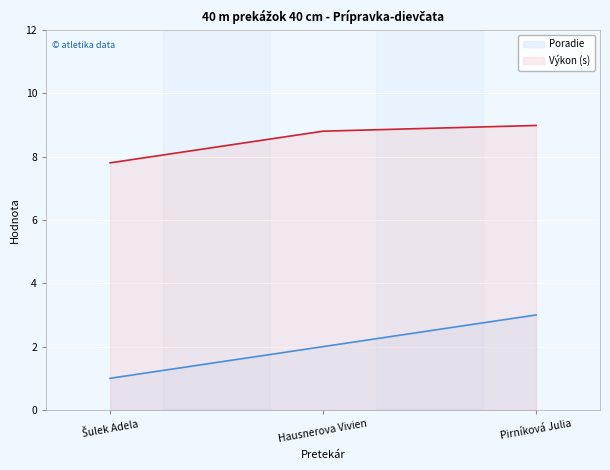

Where does the Výkon series first go above 8?

Hausnerova Vivien